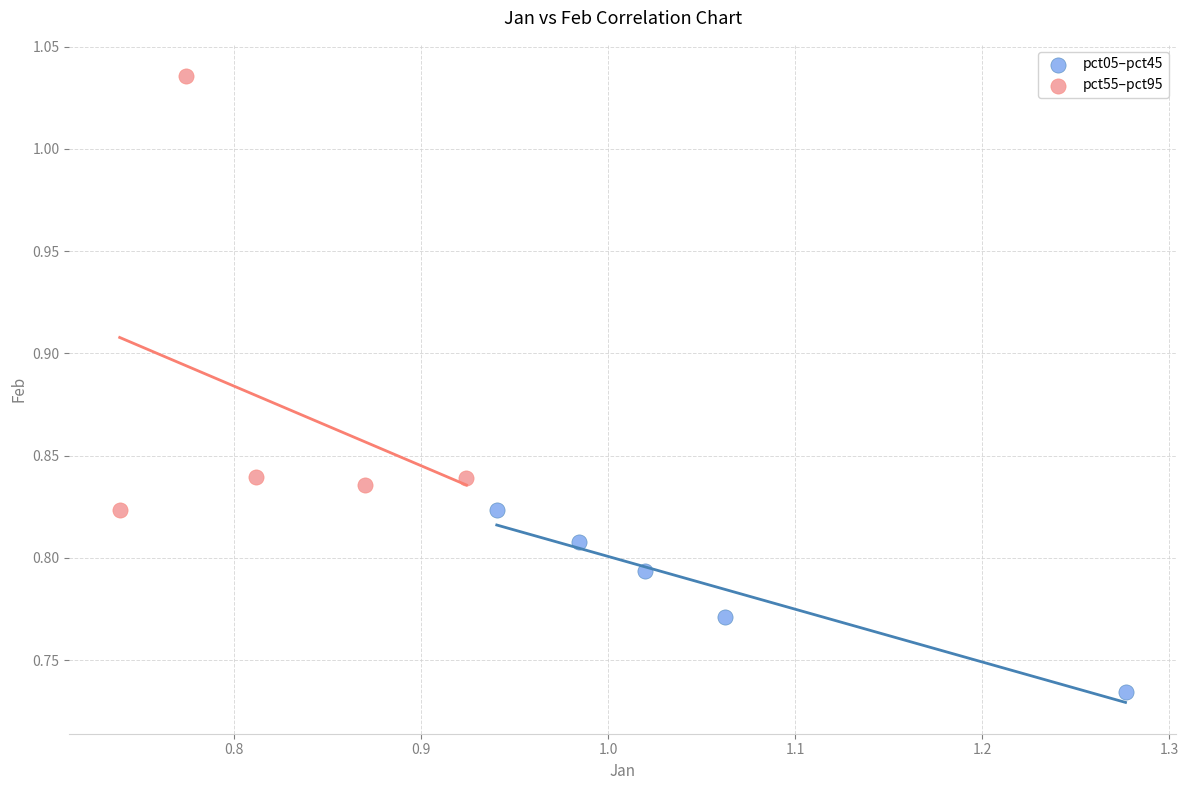

Which series contains the lowest Y value?

pct05–pct45